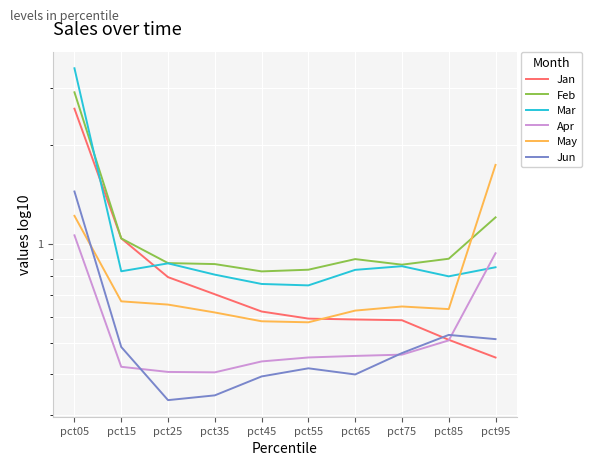

What is the value of the Apr point at the 1st from the left?

1.1